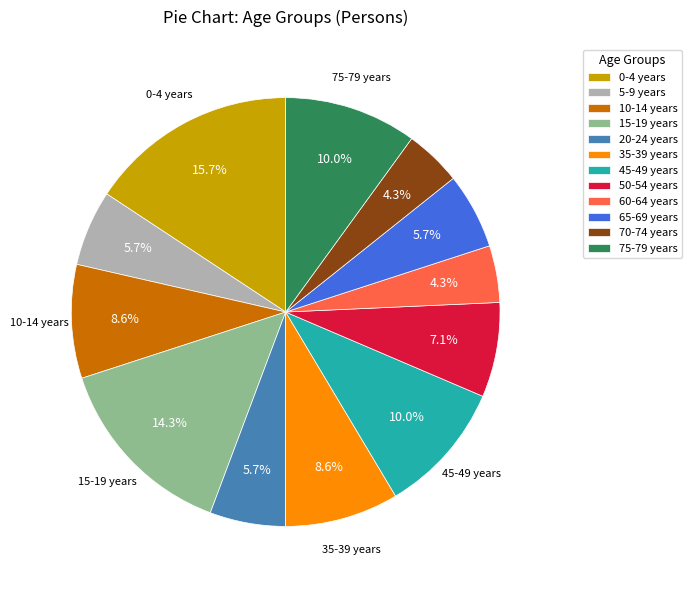

How many slices are in this pie chart?

12